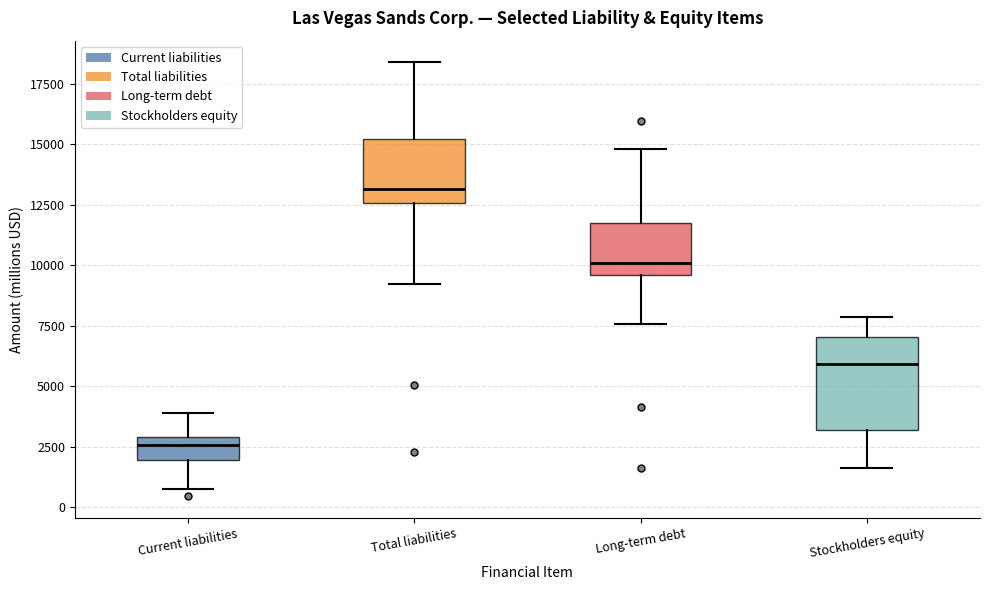

Reading left to right, transcribe this box plot: for each box, give where its median line is, the range the box spans, and where its two whiskers end, as read against the y-axis. The values are not printed on the chart, so give them approximately, as read against the axis.

Current liabilities: median 2500, box 2000 to 3000, whiskers 500 to 4000
Total liabilities: median 13000, box 12500 to 15000, whiskers 9000 to 18500
Long-term debt: median 10000, box 9500 to 11500, whiskers 7500 to 15000
Stockholders equity: median 6000, box 3000 to 7000, whiskers 1500 to 8000